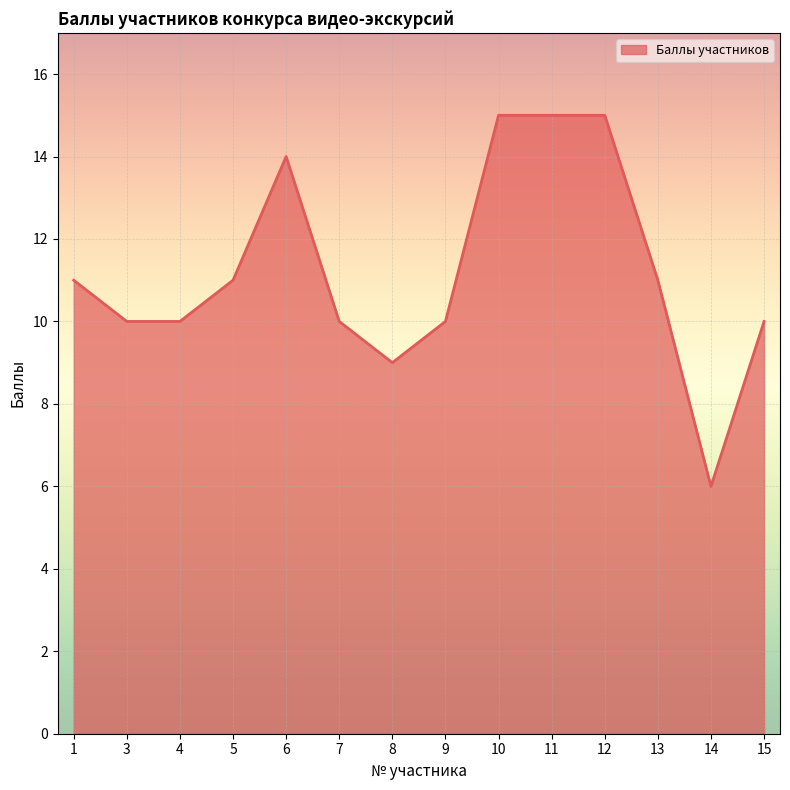

What is the difference between the values at 13 and 12?

4